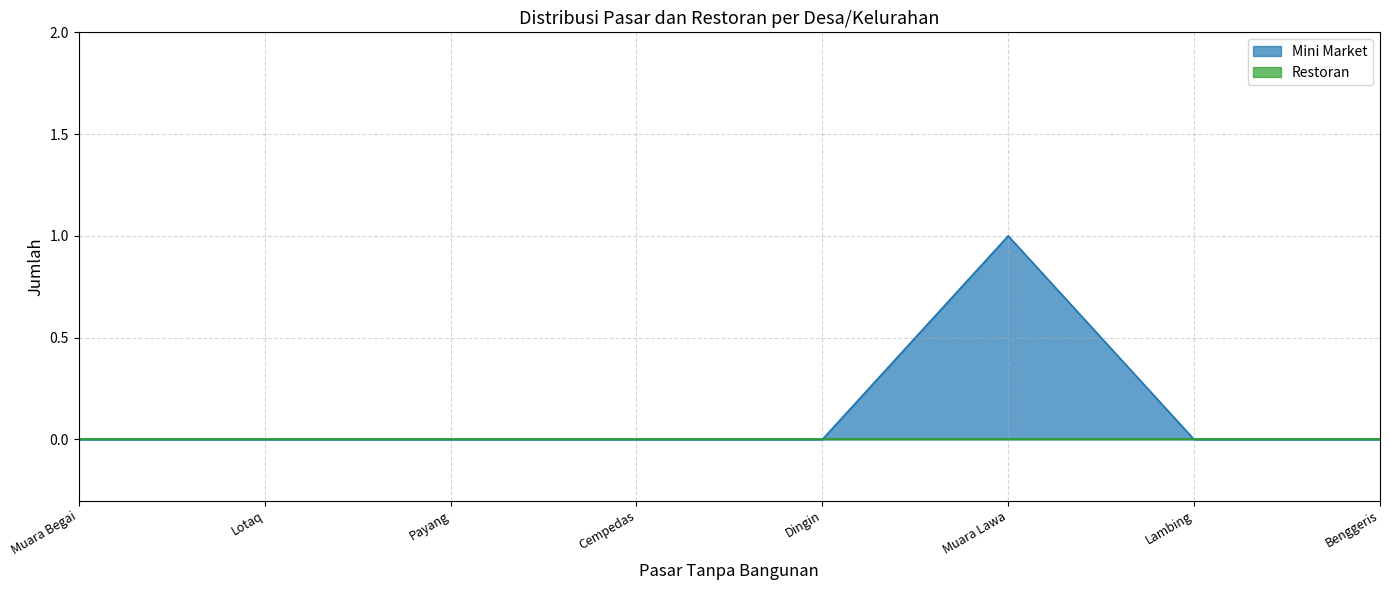

Which label corresponds to the largest value in the chart?

Muara Lawa